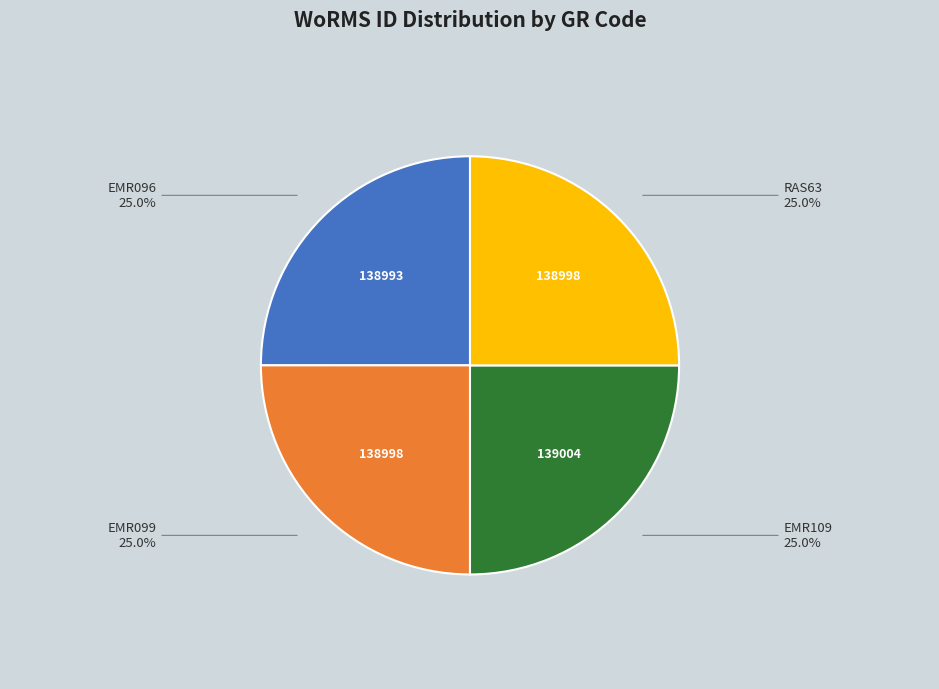

Is there a majority slice in this chart?

No